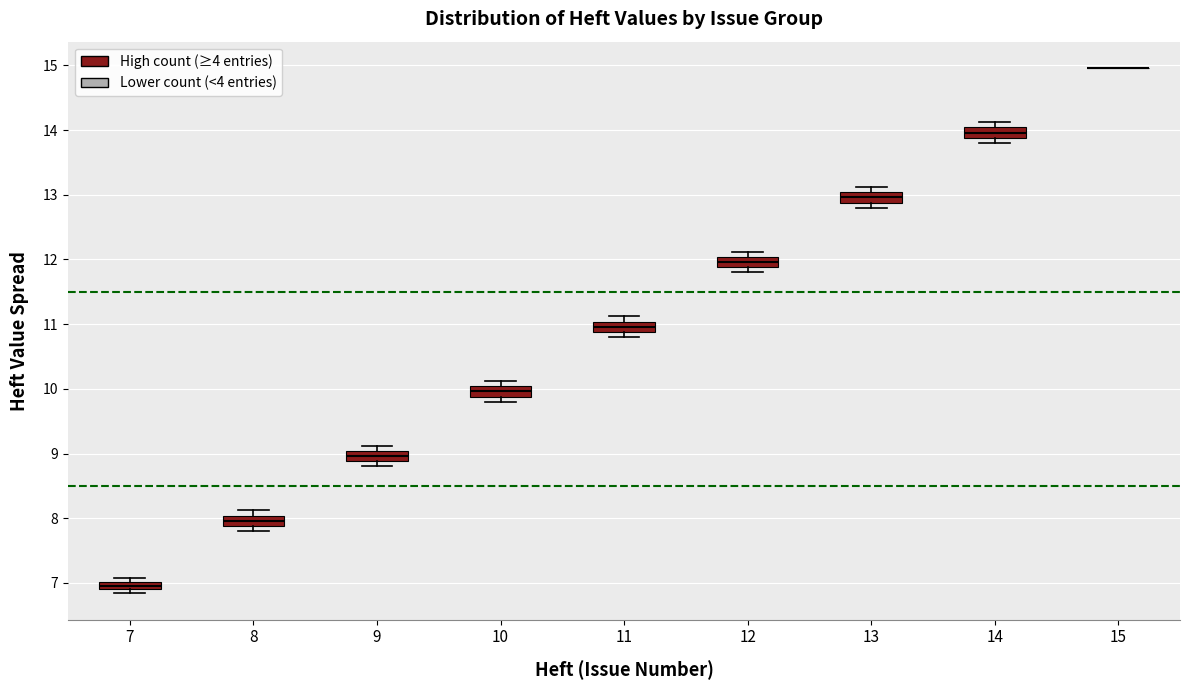

Where is the lower edge of the box at x = 14 on the y-axis? The values are not printed on the chart, so give them approximately, as read against the axis.

13.9